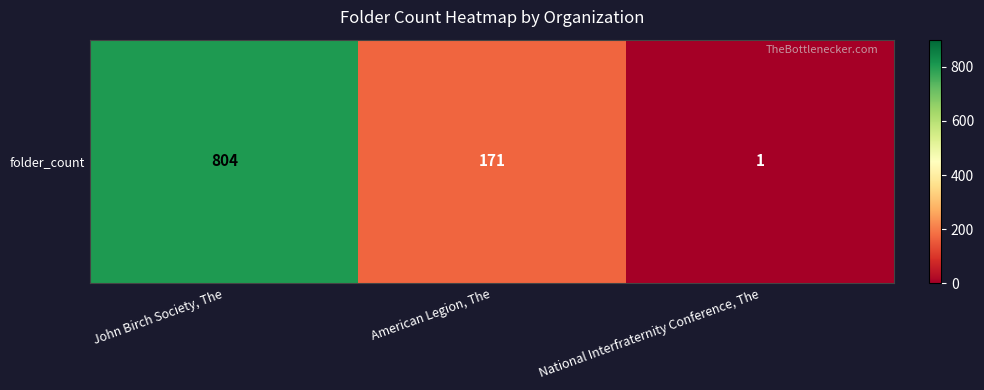

What is the difference between the maximum and minimum values?

803